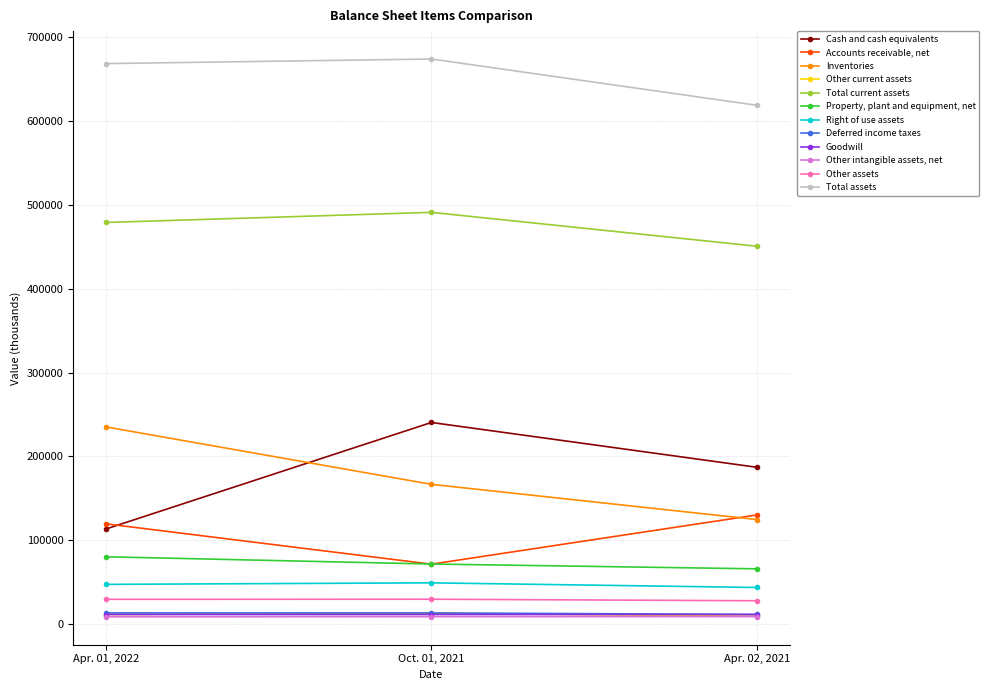

What is the maximum value for Inventories?

235220